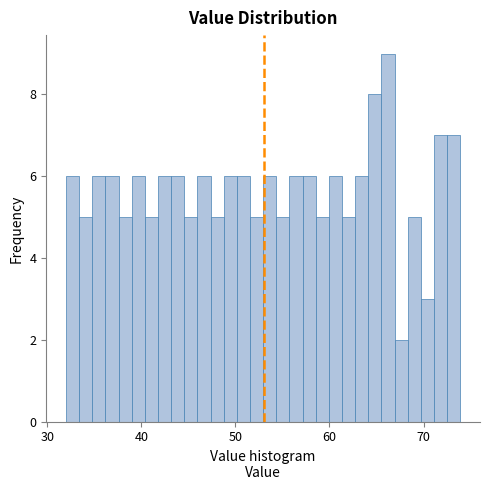

Read against the x-axis, roughly where is the centre of the tallest bar?

66